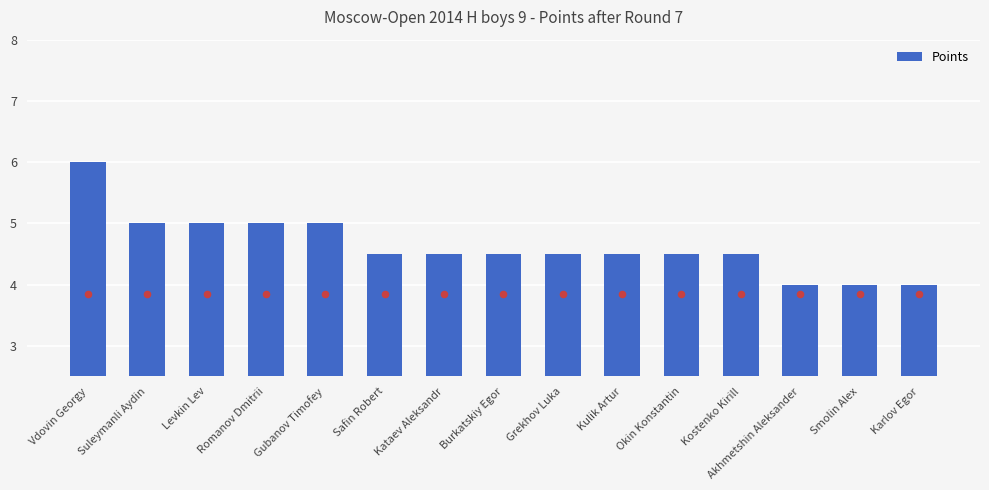

Which has a higher value, Burkatskiy Egor or Grekhov Luka?

Burkatskiy Egor